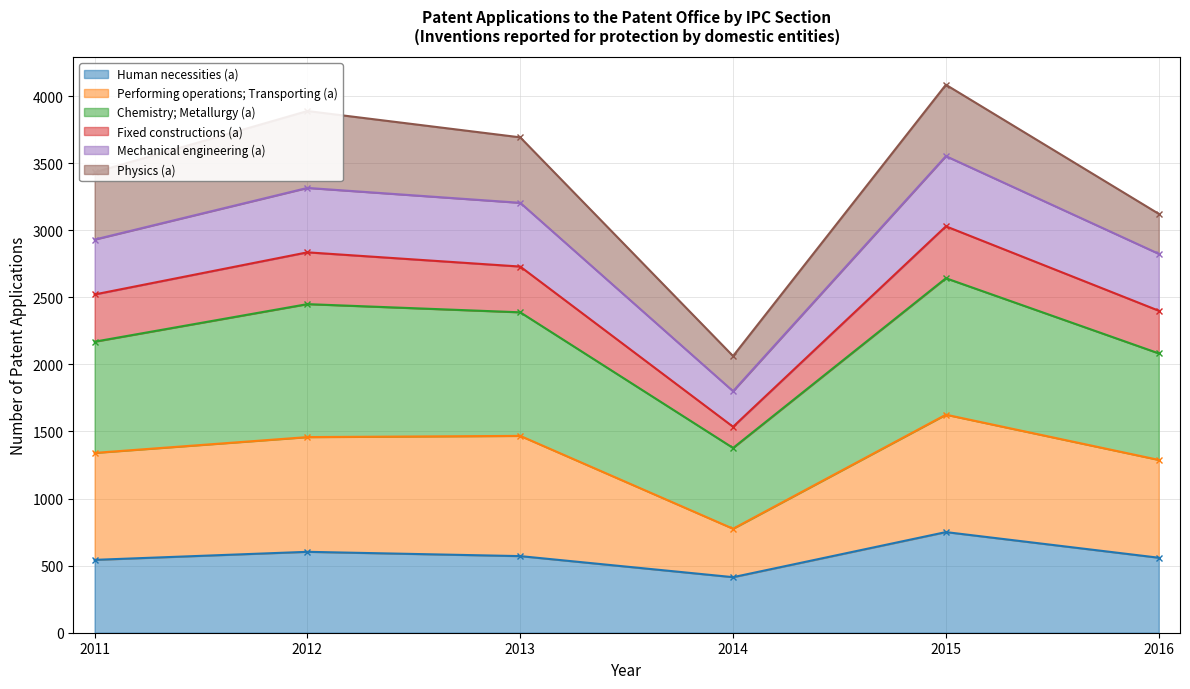

At which label does Human necessities (a) reach its minimum?

2014